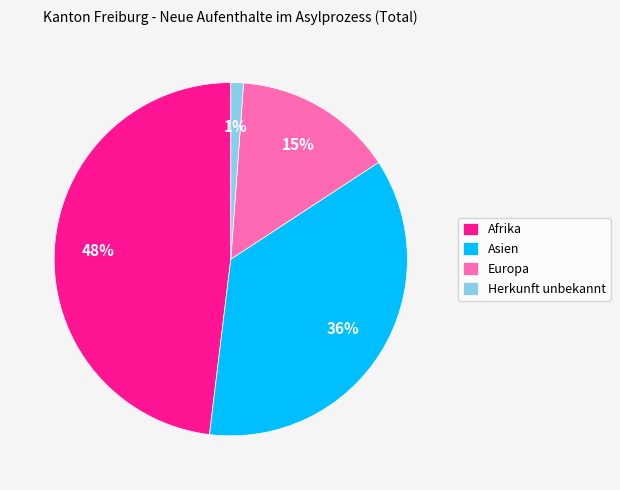

Is there any slice that represents more than half of the pie?

No